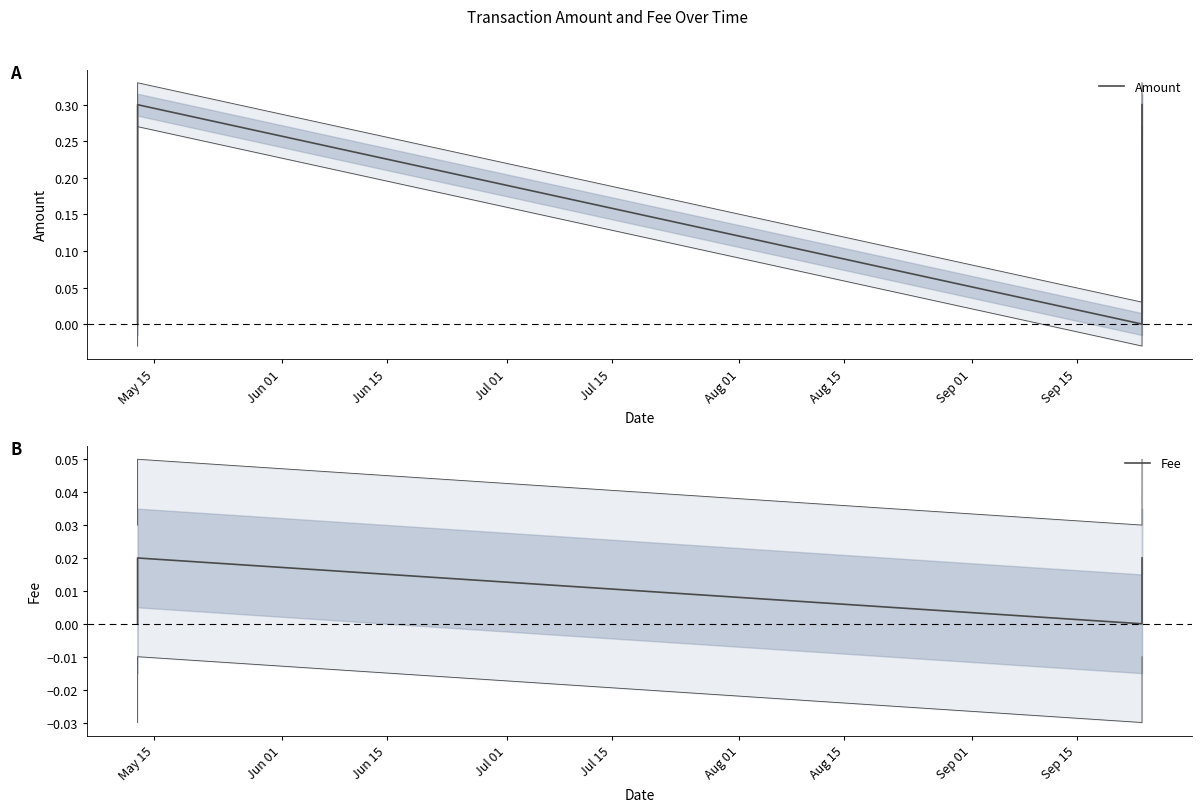

True or false: Amount and Fee cross at least once.

False